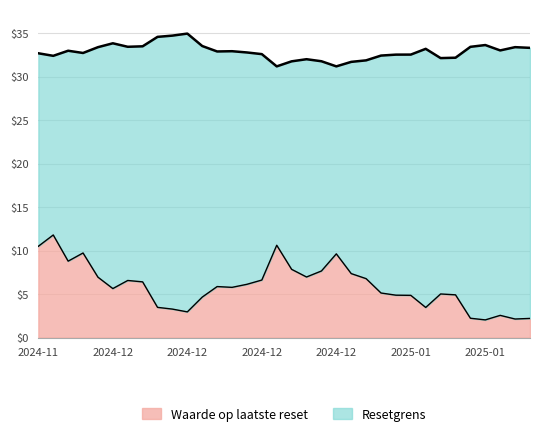

Reading left to right, transcribe all the data shown in this chart.

Waarde op laatste reset: 10.5	11.8	8.8	9.7	7.0	5.6	6.6	6.4	3.5	3.3	3.0	4.7	5.9	5.8	6.1	6.6	10.6	7.8	7.0	7.7	9.6	7.4	6.8	5.1	4.9	4.9	3.5	5.0	4.9	2.2	2.0	2.6	2.1	2.2
Resetgrens: 32.7	32.4	33.0	32.7	33.4	33.8	33.4	33.5	34.6	34.7	34.9	33.5	32.9	32.9	32.8	32.6	31.2	31.8	32.0	31.8	31.2	31.7	31.9	32.4	32.5	32.5	33.2	32.1	32.2	33.4	33.6	33.0	33.4	33.3